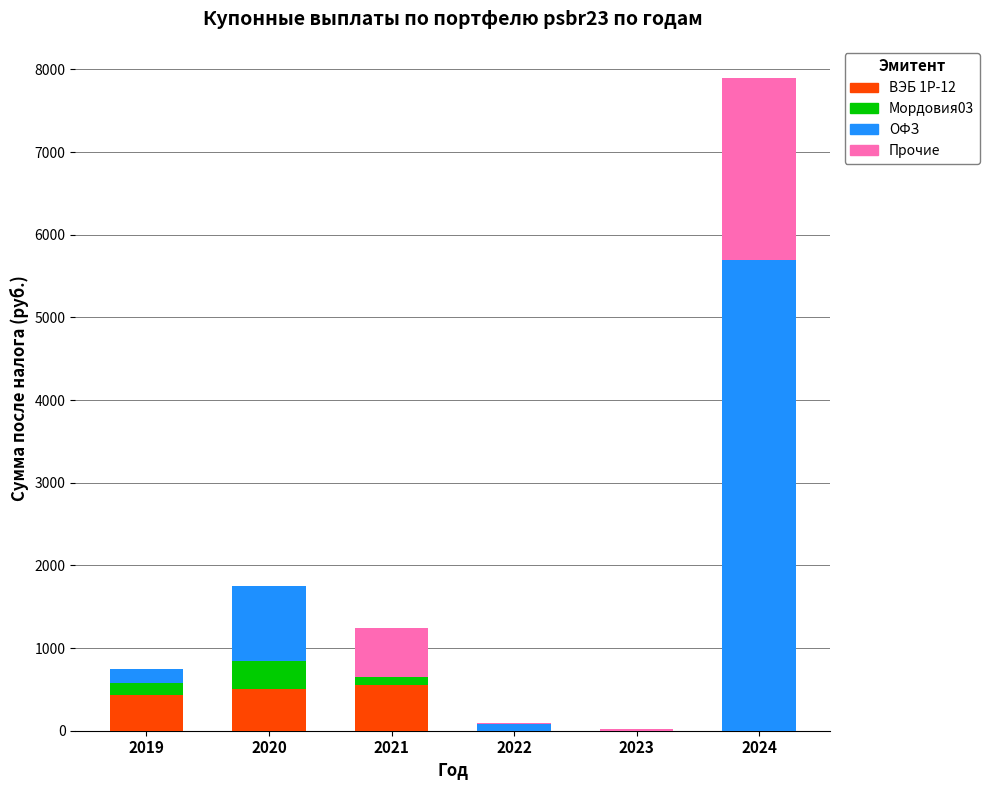

What is the total value across all series at 2020?

1752.4